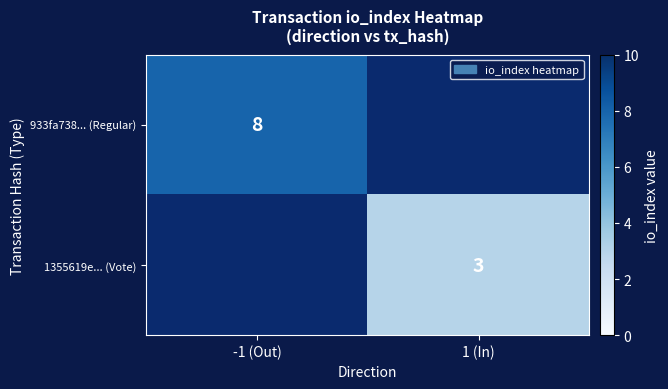

Is the value of 1355619e... (Vote) at 1 (In) greater than the value of 933fa738... (Regular) at -1 (Out)?

No